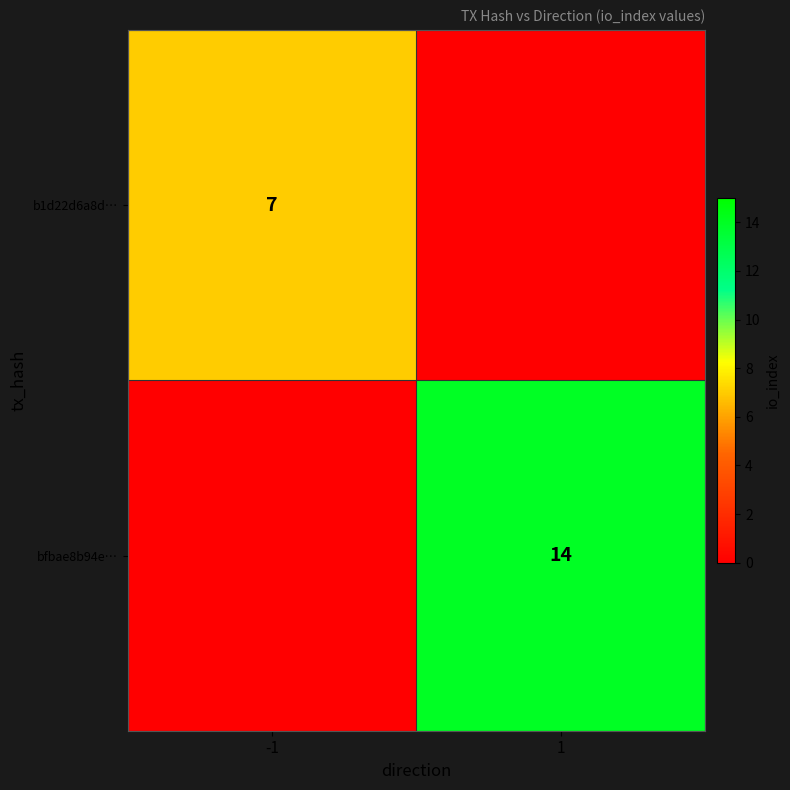

Is it true that bfbae8b94e… equals 9 at 1?

False